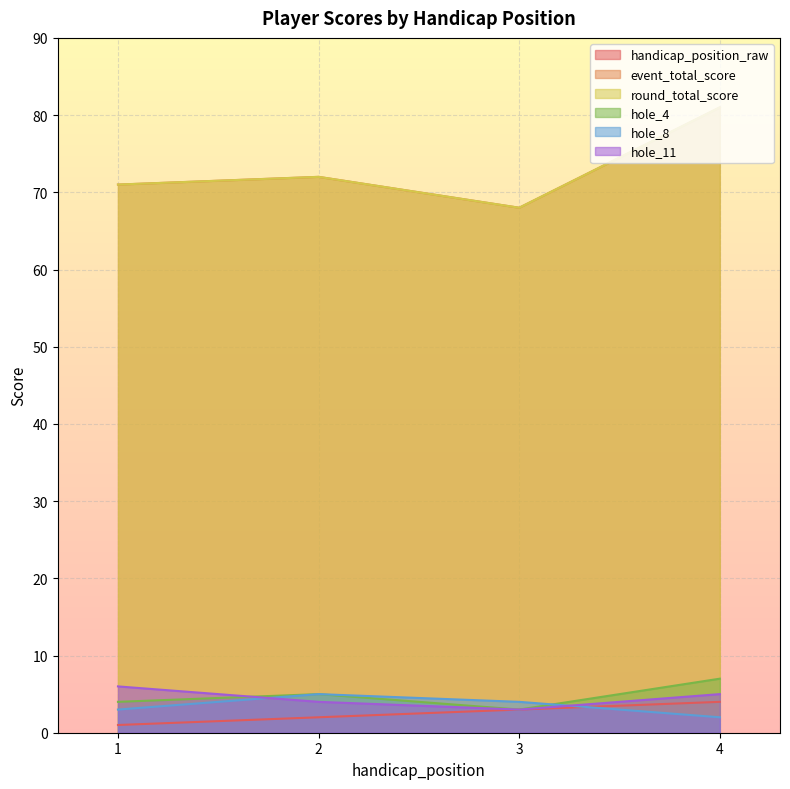

What is the greatest value displayed?

81